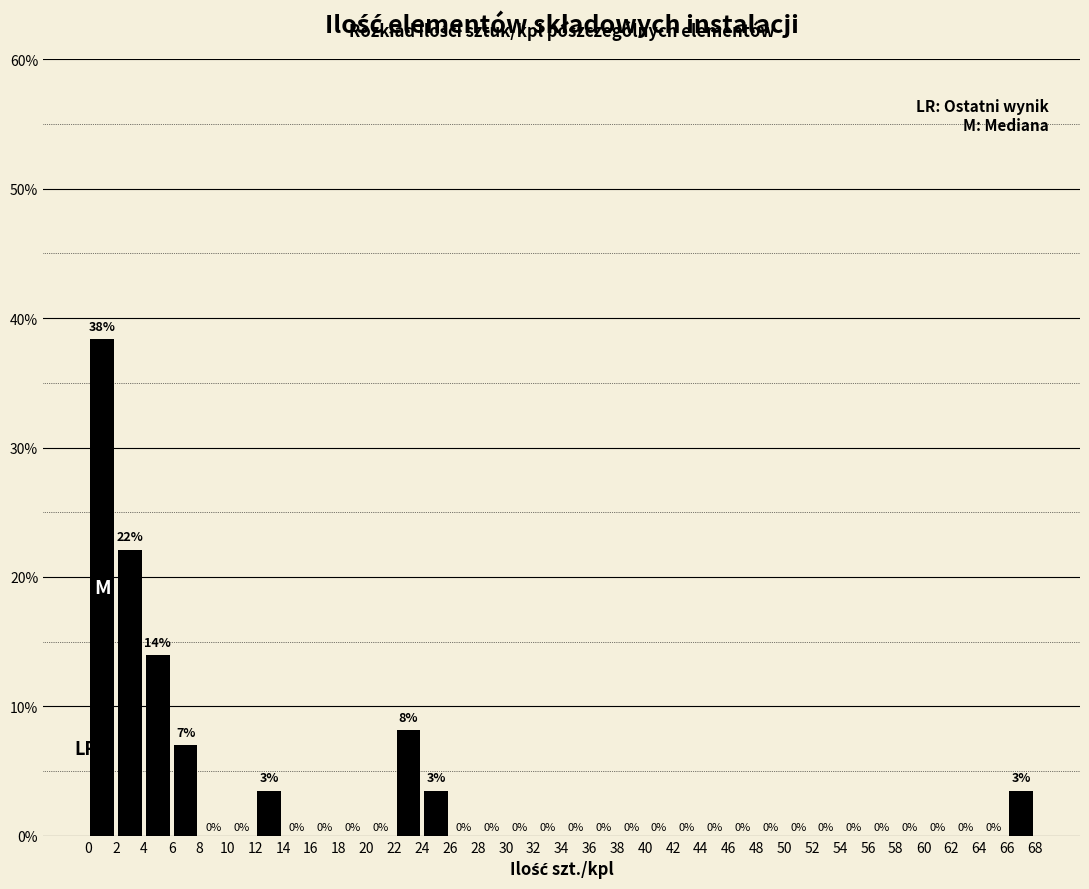

Which range on the x-axis has the tallest bar?

0 to 2